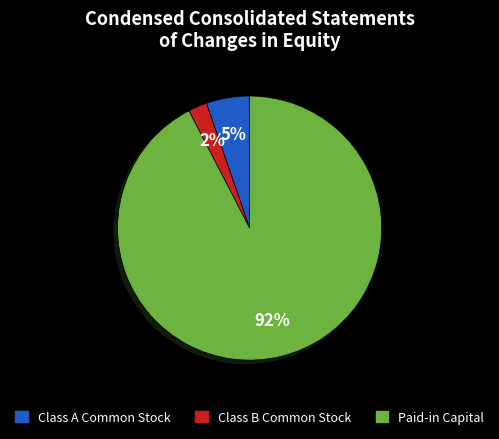

What percentage is the Class B Common Stock slice, to the nearest percent?

2%